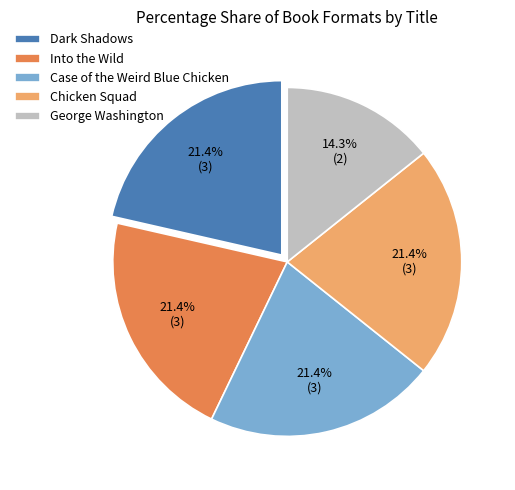

Does Case of the Weird Blue Chicken represent more than half of the total?

No